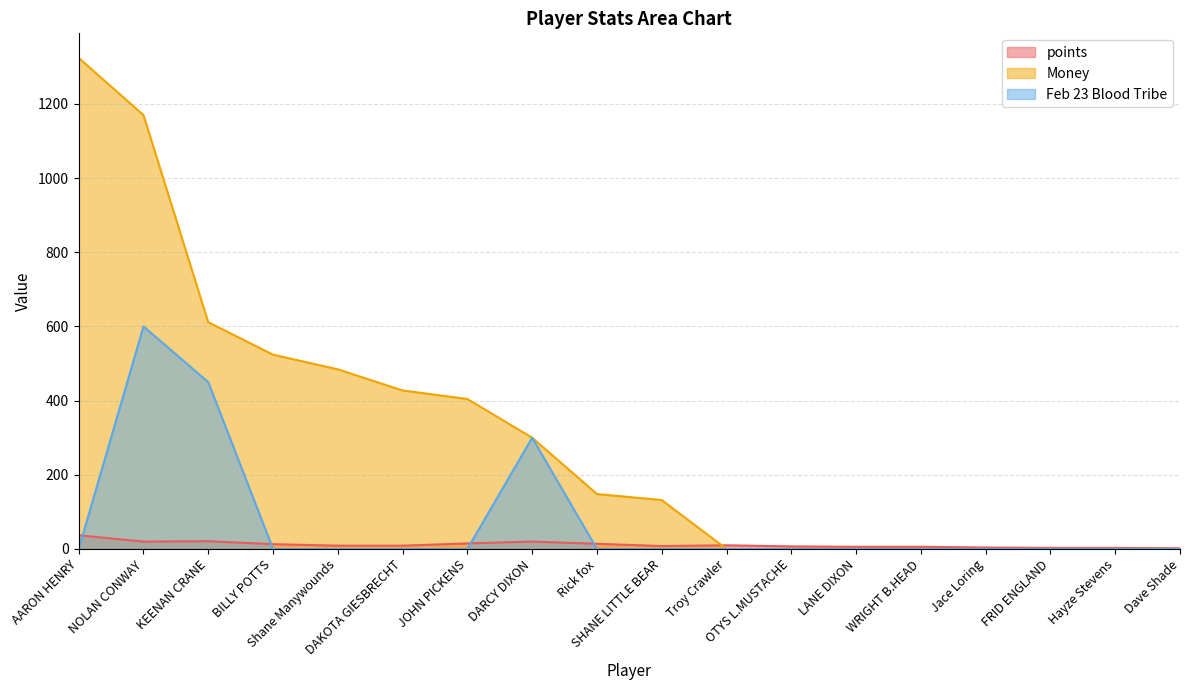

The points series shows 4.7 at FRID ENGLAND. True or false?

False